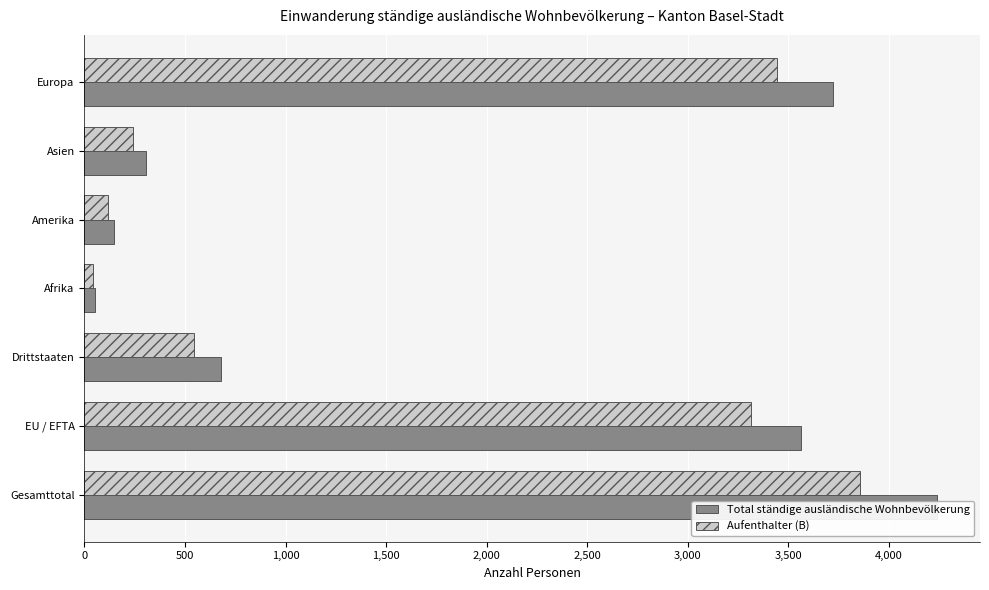

How many groups of bars are there?

7